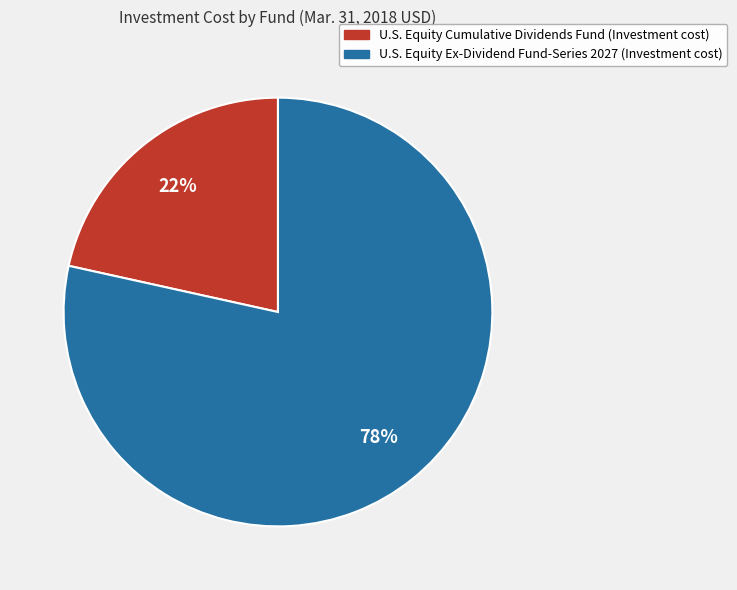

Between U.S. Equity Cumulative Dividends Fund (Investment cost) and U.S. Equity Ex-Dividend Fund-Series 2027 (Investment cost), which is larger?

U.S. Equity Ex-Dividend Fund-Series 2027 (Investment cost)